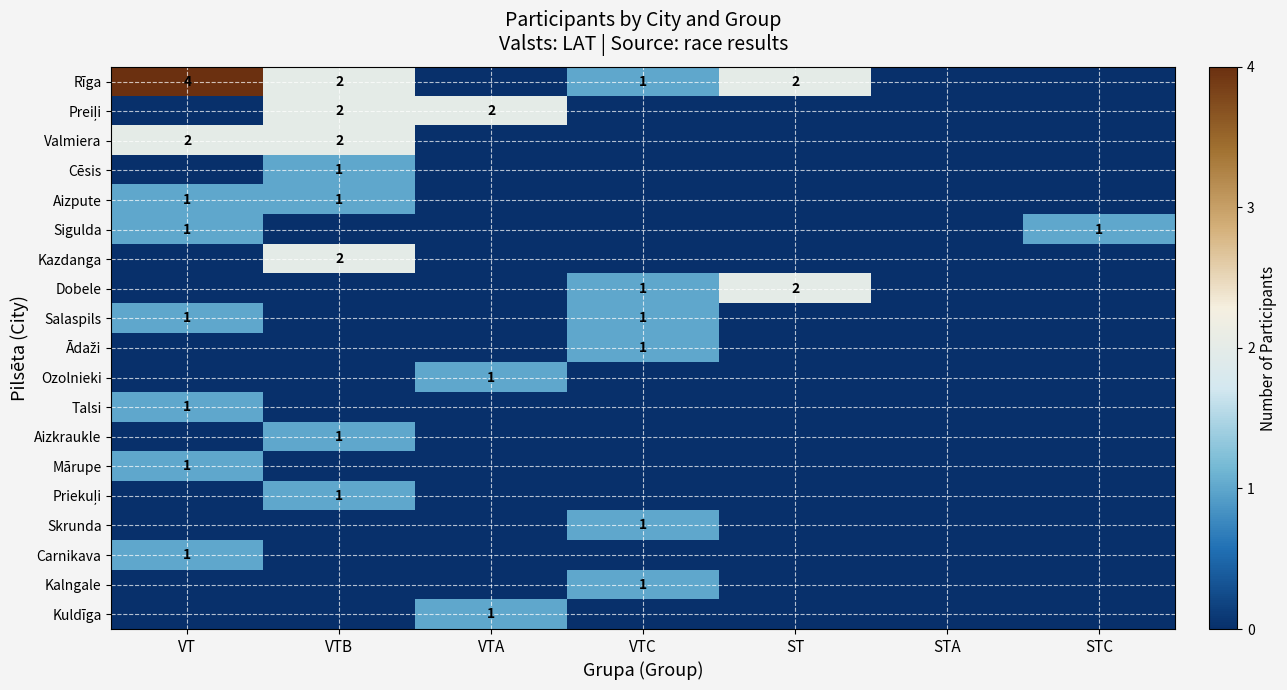

True or false: Dobele has a value of 2 at ST.

True